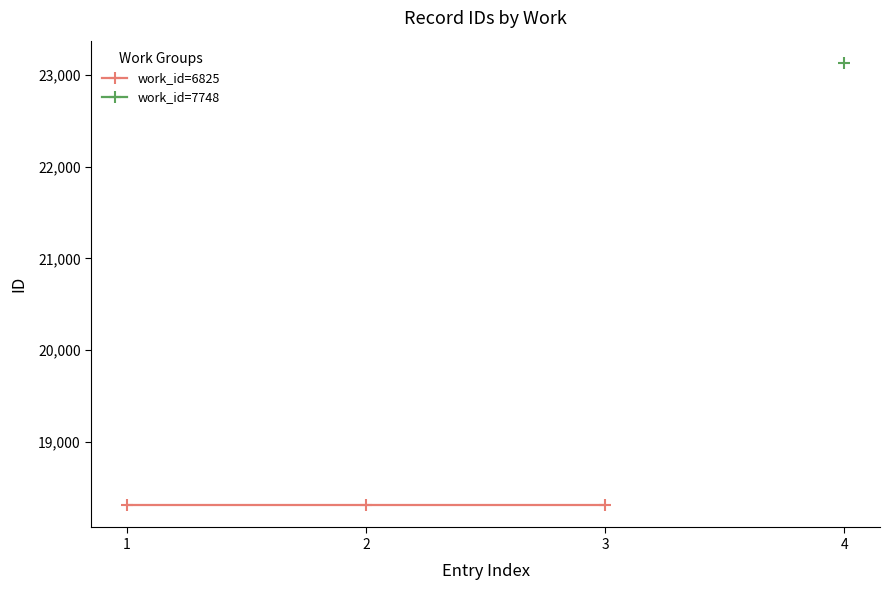

What is the value of the work_id=6825 point at the 1st from the left?

18305